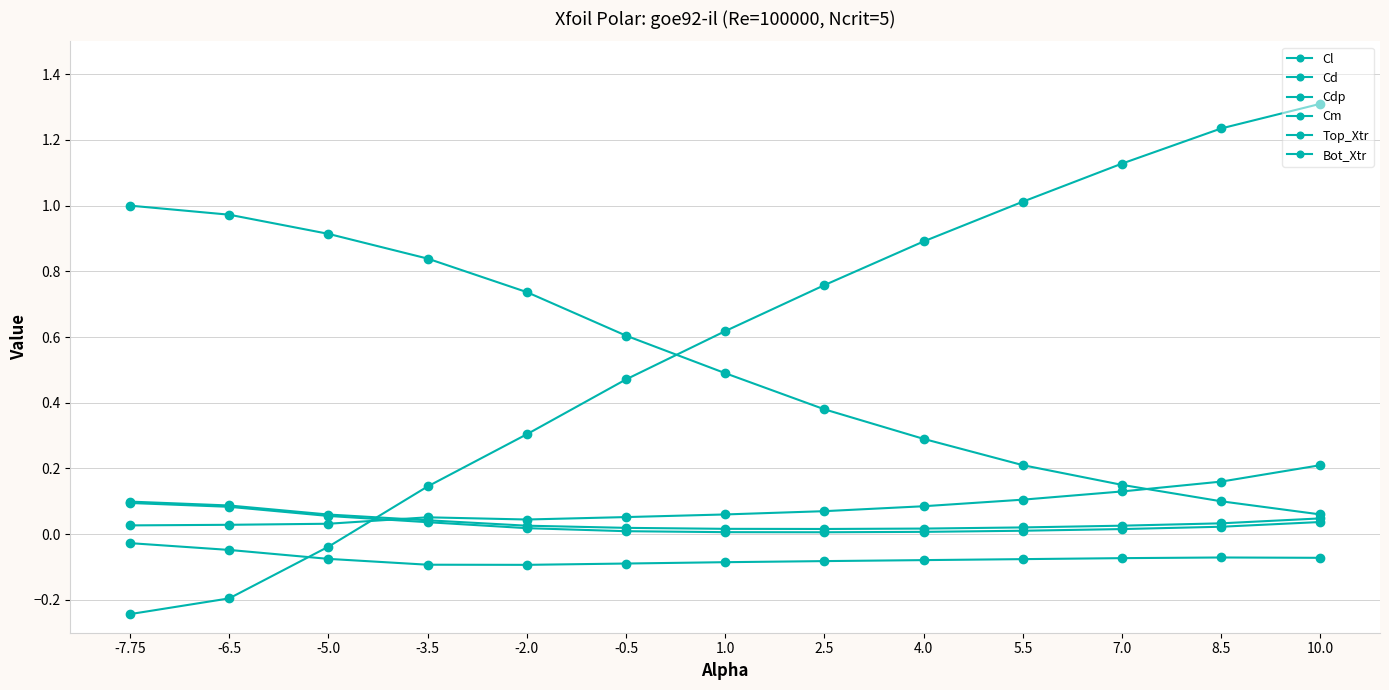

Which category has the highest value in the Cd series?

-7.75